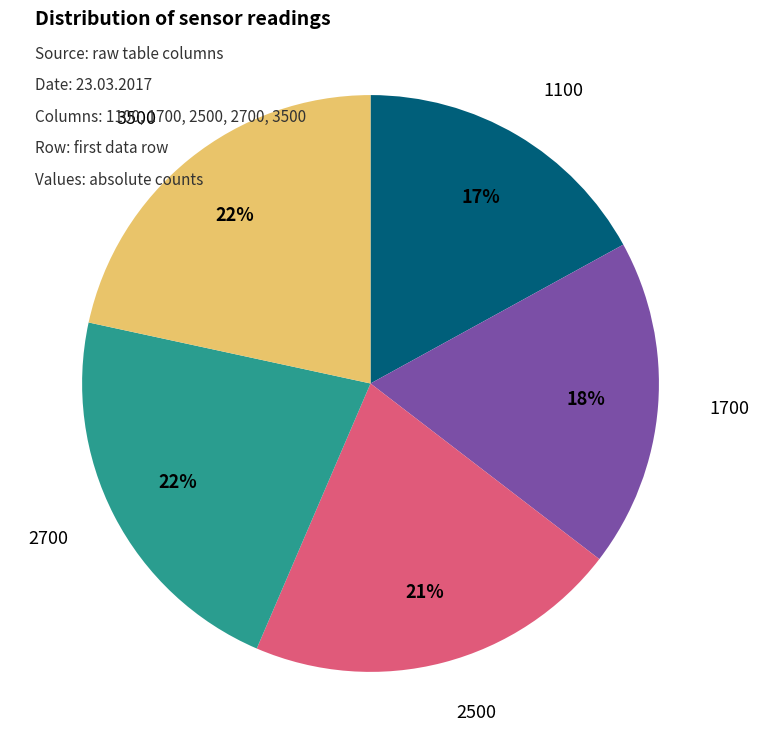

Which category has the smallest portion of the pie?

1100